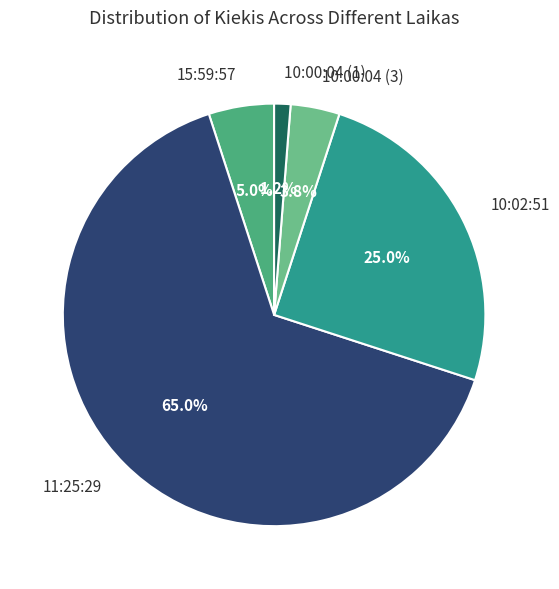

What is the smallest slice in the pie chart?

10:00:04 (1)